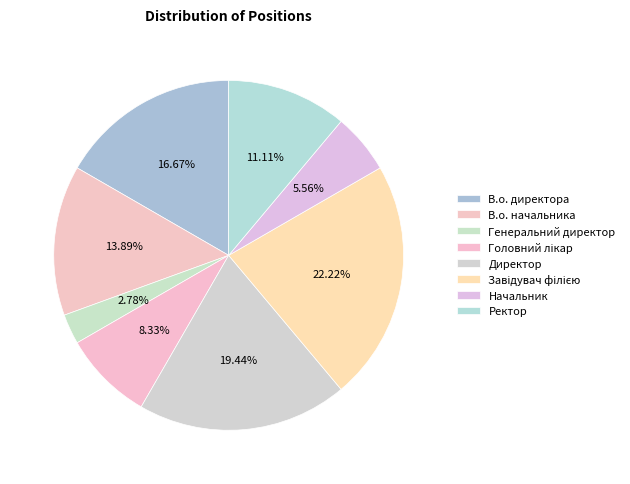

To the nearest percent, what is the difference between the largest and smallest slice percentages?

19%